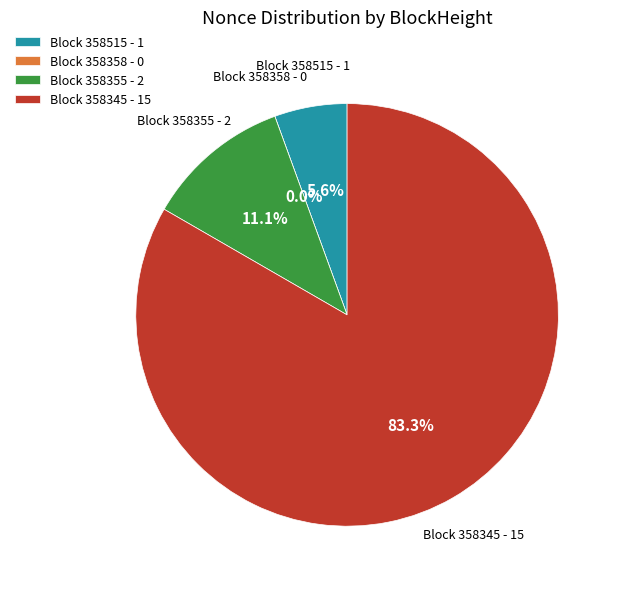

Rank the categories by value from lowest to highest.

358358, 358515, 358355, 358345